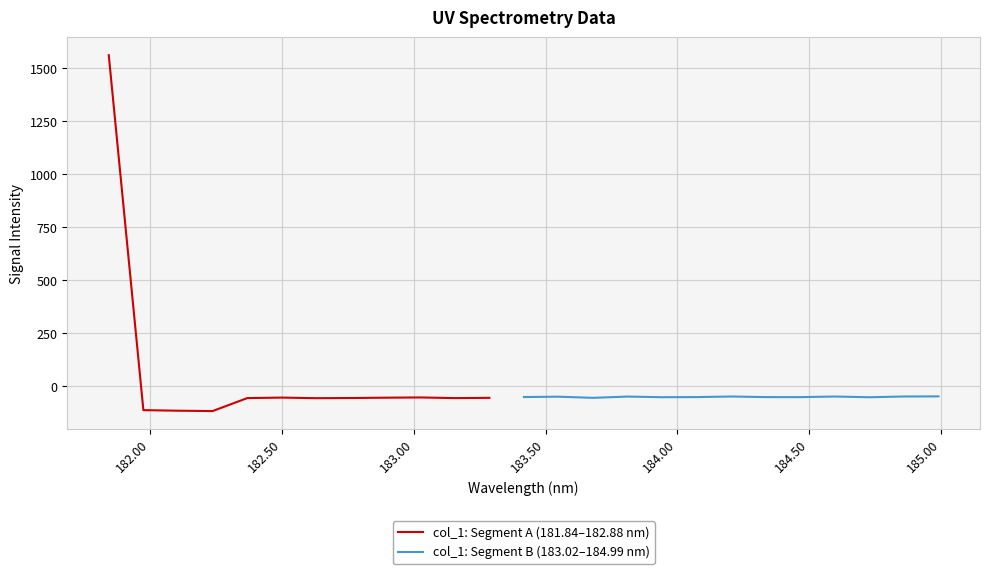

Rank the categories by value from lowest to highest.

182.2359681898, 182.1045947288, 181.9732053322, 182.6299929592, 183.15513622, 182.3673257152, 182.7613026778, 183.2863821962, 183.6800245112, 182.8925964608, 182.498667305, 183.0238743082, 184.7290361848, 183.9423730432, 184.46687888, 184.3357763242, 184.0735234058, 183.4176122368, 183.5488263418, 183.811206745, 184.5979655002, 184.2046578328, 184.8600909338, 184.9911297472, 181.8418